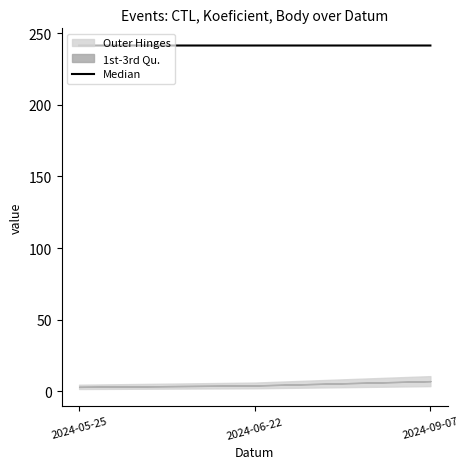

What position from the right is 2024-05-25?

3